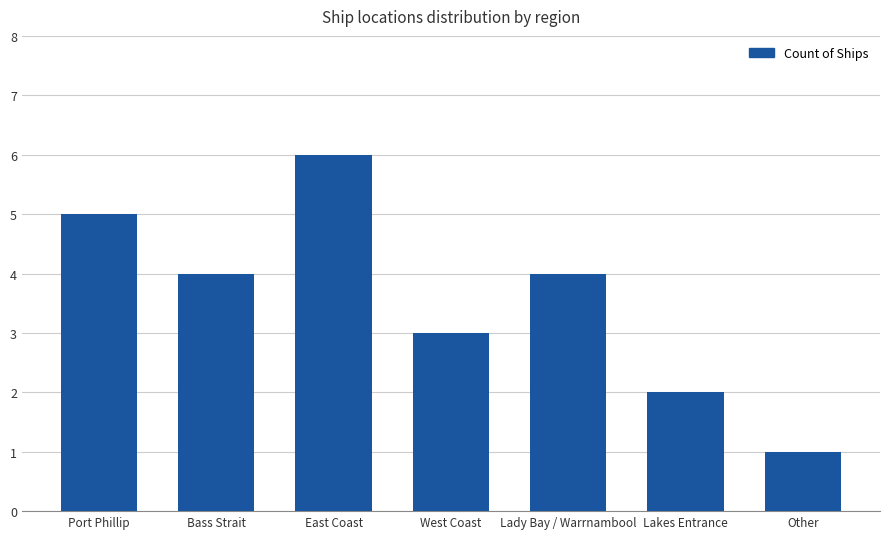

What is the sum of all values?

25